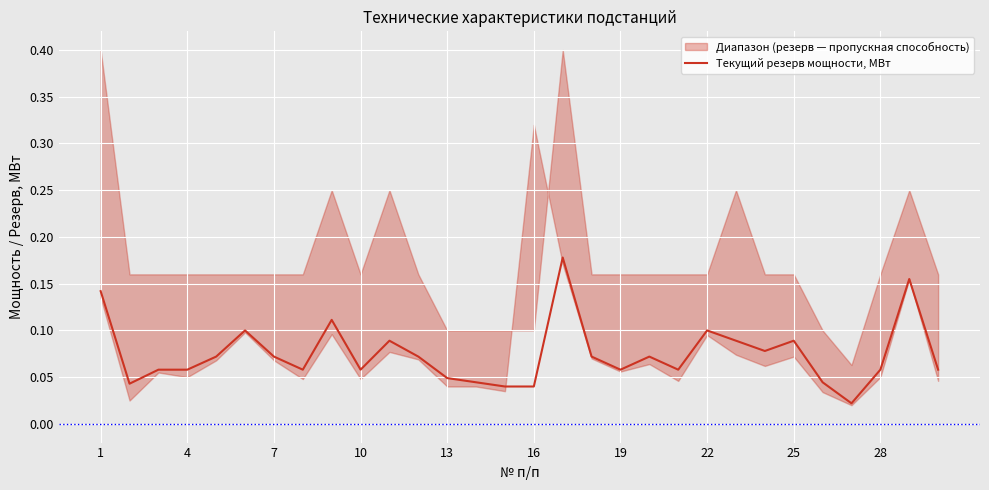

The value of Текущий резерв мощности, МВт at 22 is 0.0. True or false?

False